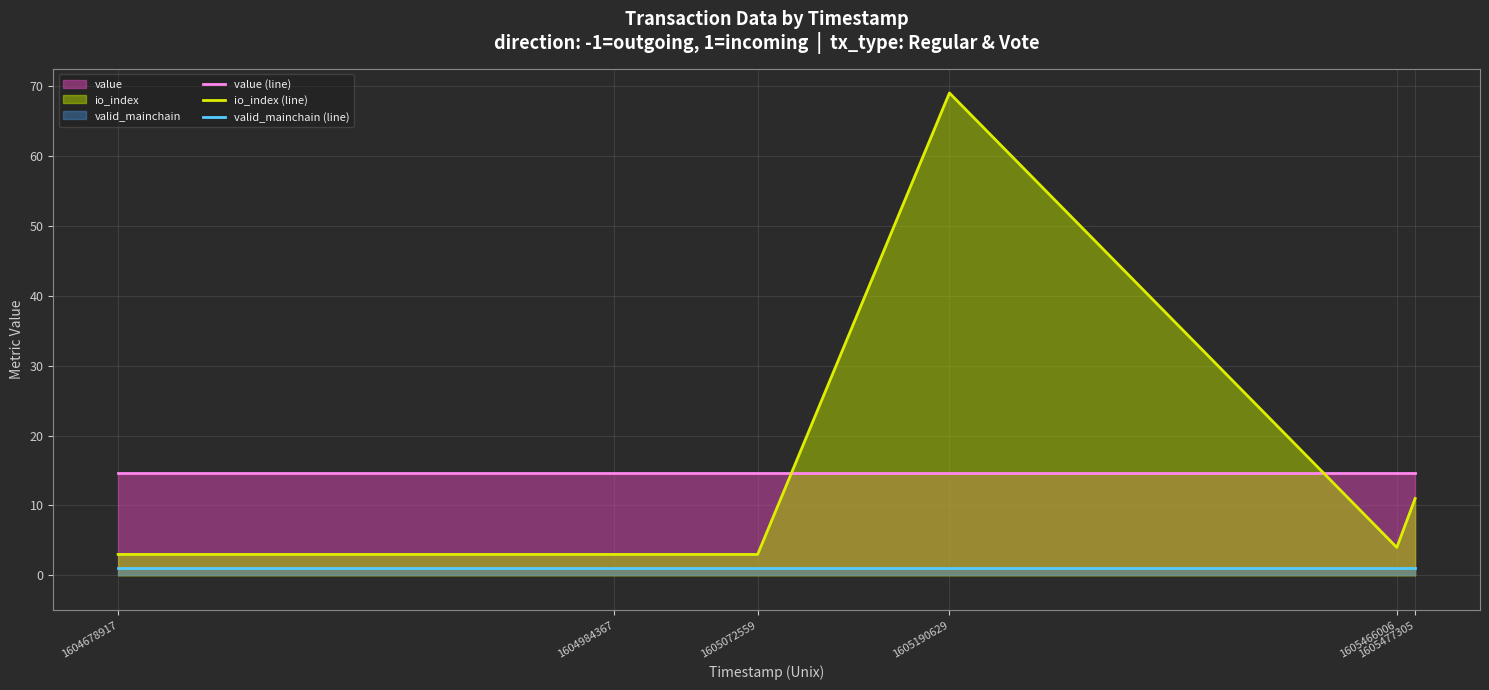

Is the value of io_index (line) at 1604984367 greater than the value of valid_mainchain (line) at 1604984367?

Yes